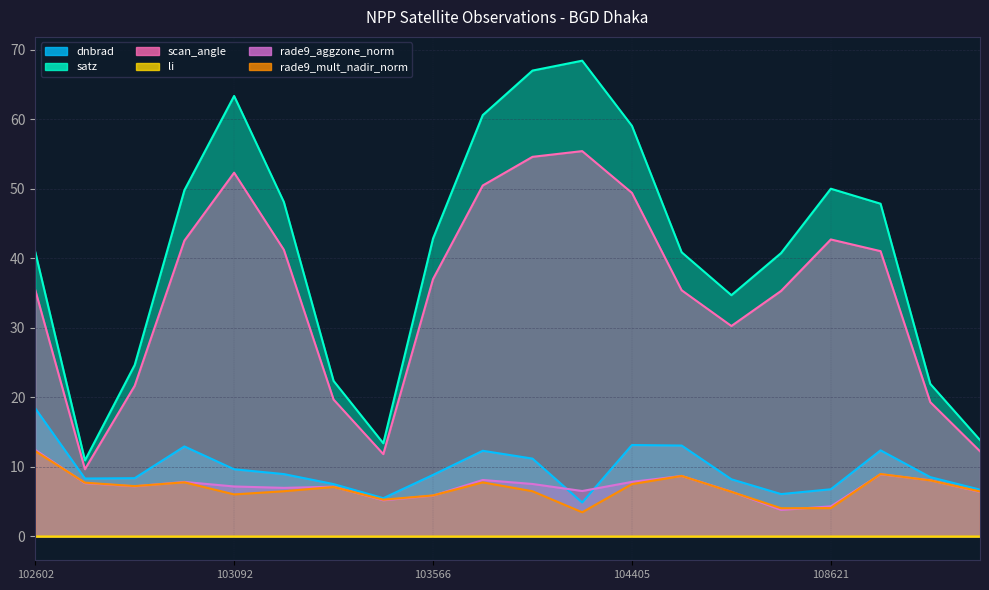

What is the difference between the maximum and minimum values in the rade9_aggzone_norm series?

8.6